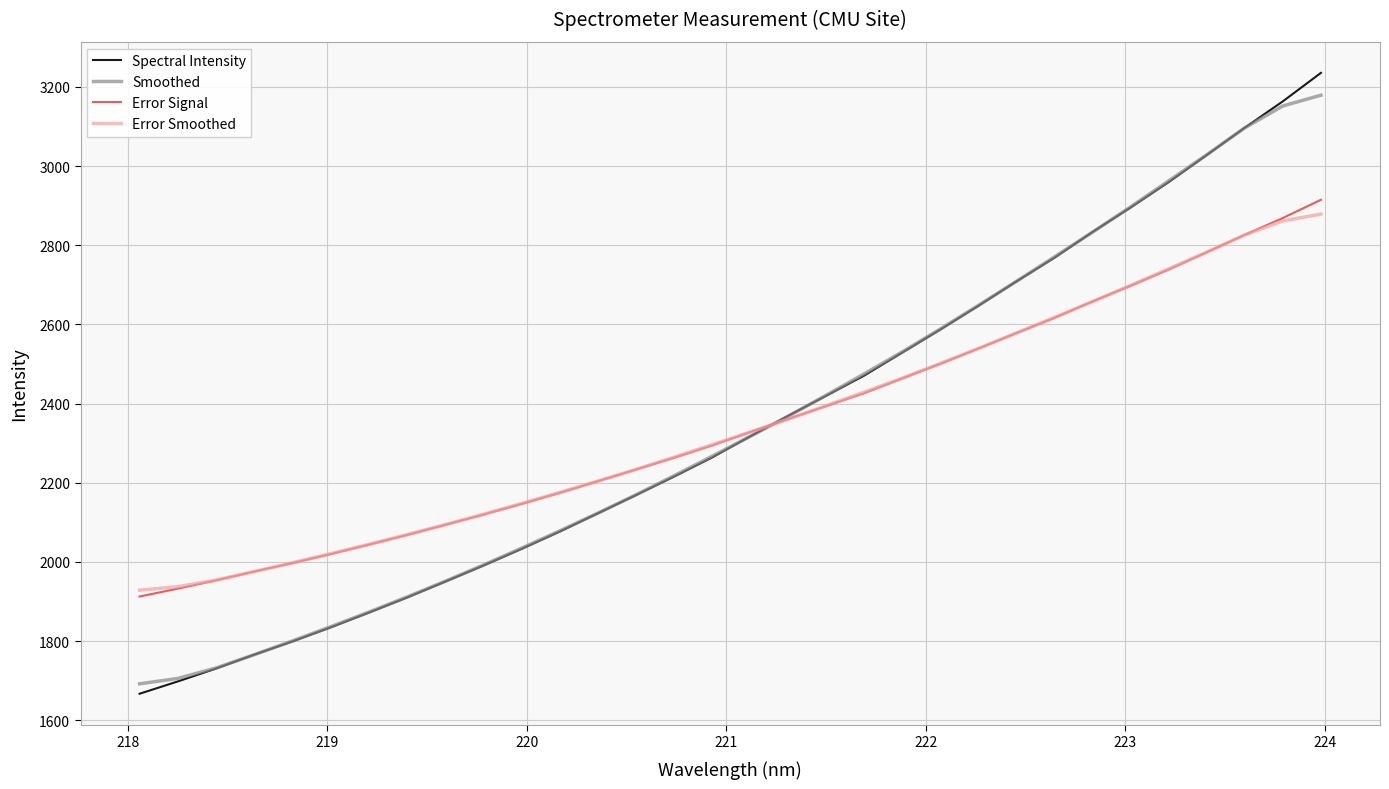

Which series has the widest spread of values?

Spectral Intensity